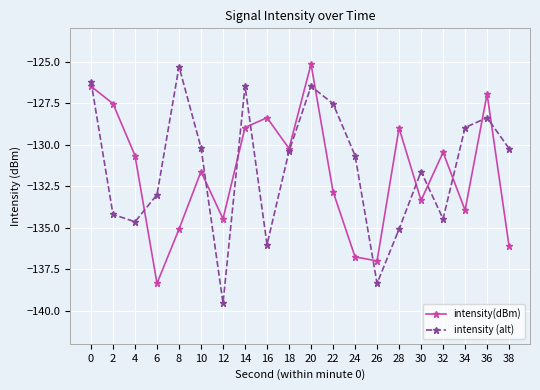

How many series are shown in this chart?

2